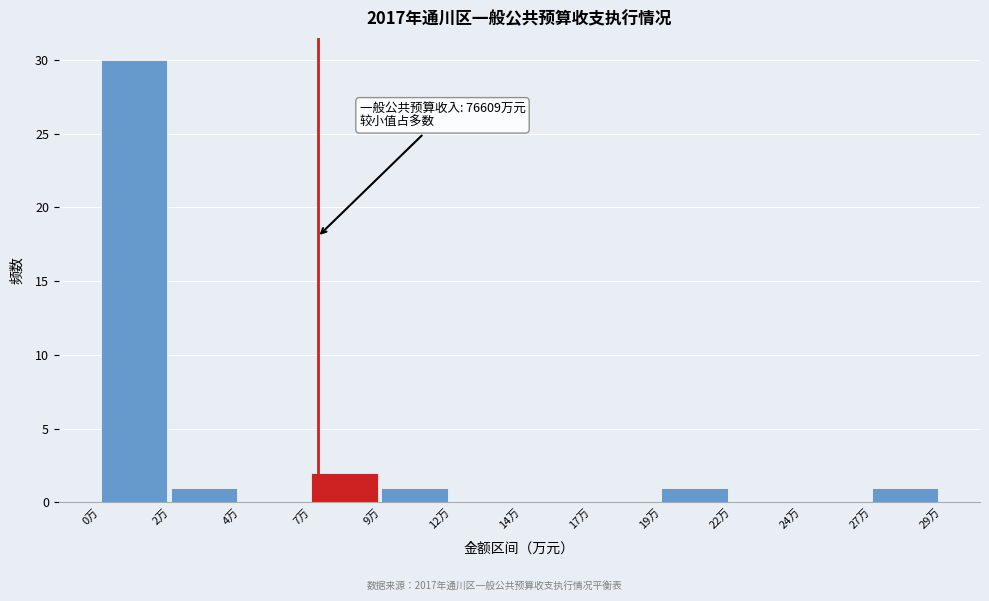

Reading right to left, what are all the values shown in this chart?

27万=1	24万=0	22万=0	19万=1	17万=0	14万=0	12万=0	9万=1	7万=2	4万=0	2万=1	0万=30